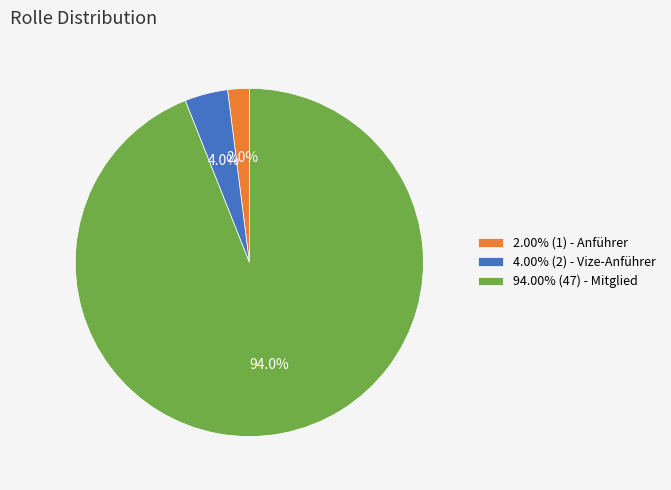

How many slices are in this pie chart?

3